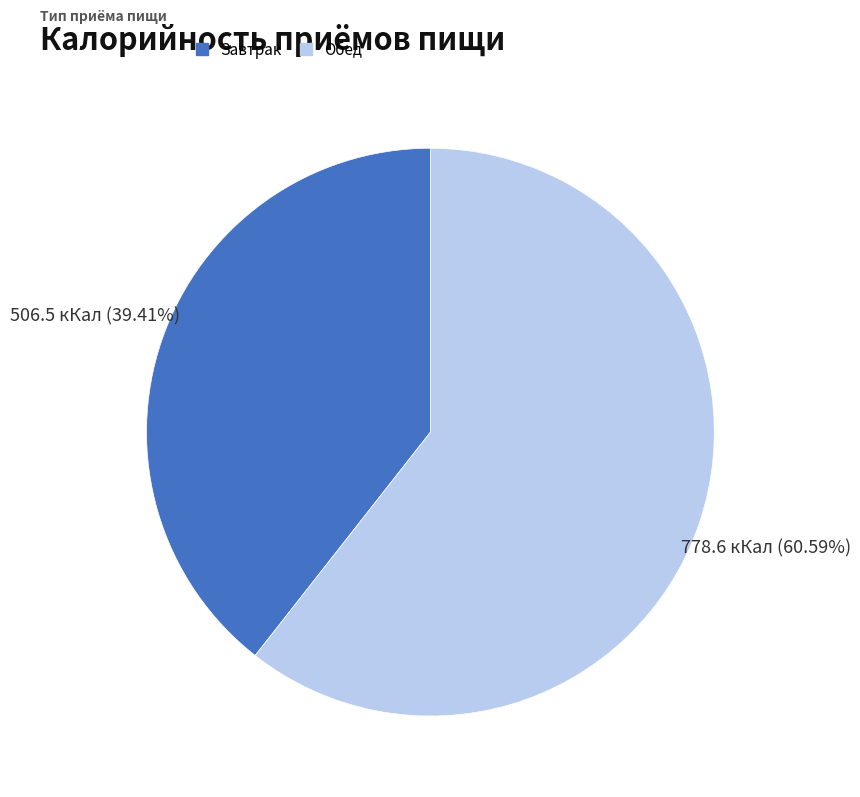

What is the largest slice in the pie chart?

Обед